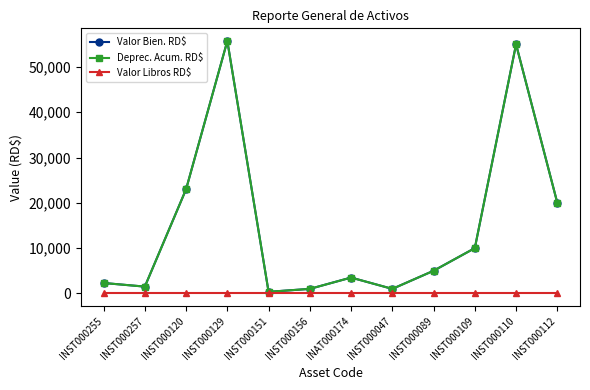

At which label is Deprec. Acum. RD$ closest to 28049?

INST000120